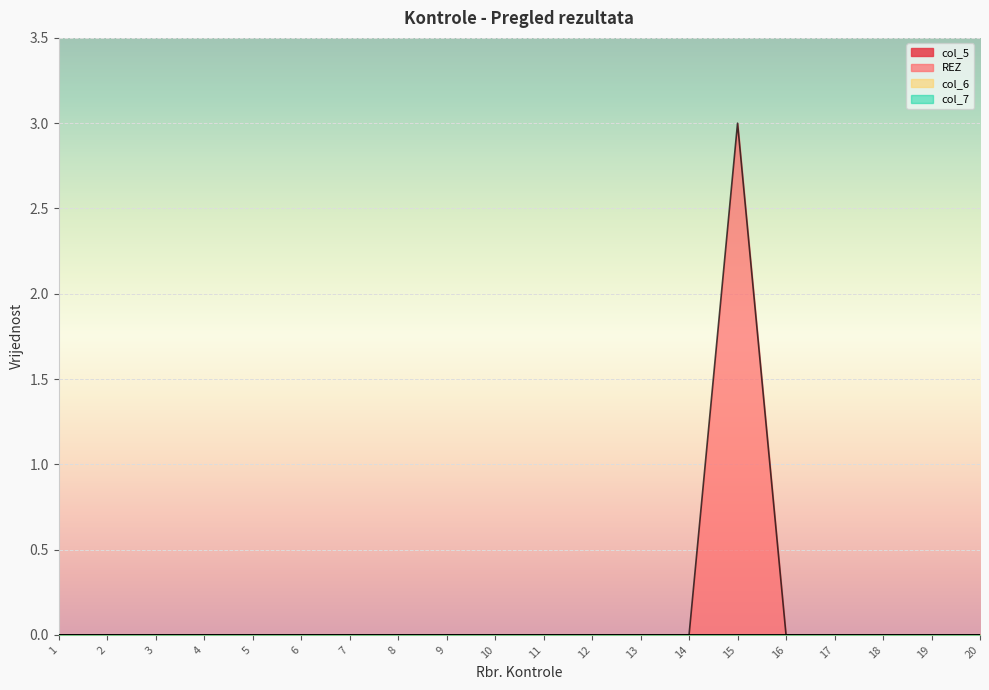

List the labels in order of col_5 value, largest first.

1, 2, 3, 4, 5, 6, 7, 8, 9, 10, 11, 12, 13, 14, 15, 16, 17, 18, 19, 20